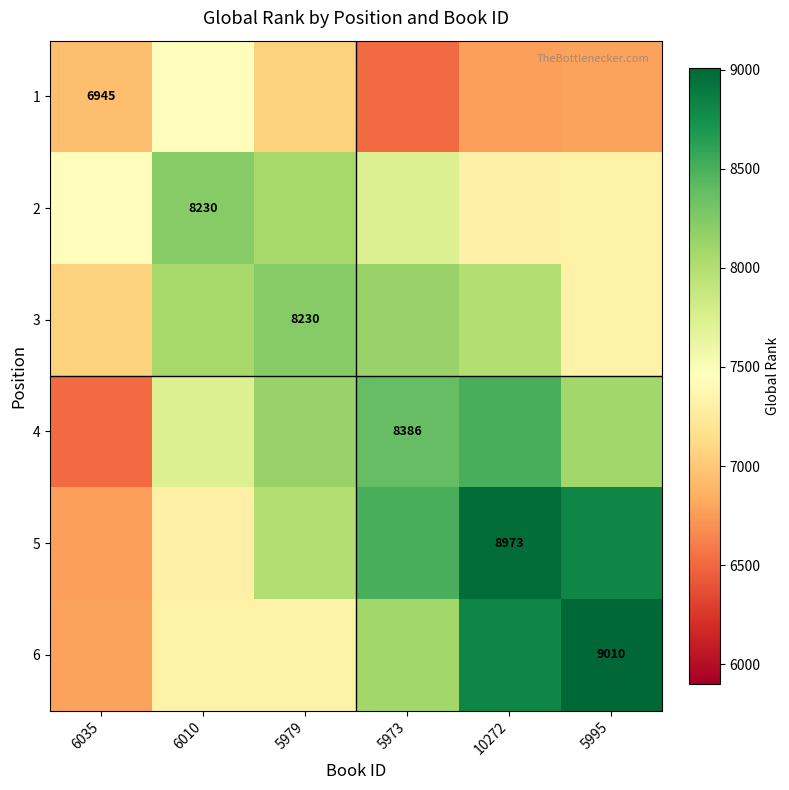

The 2 series shows 4315.1 at 6035. True or false?

False